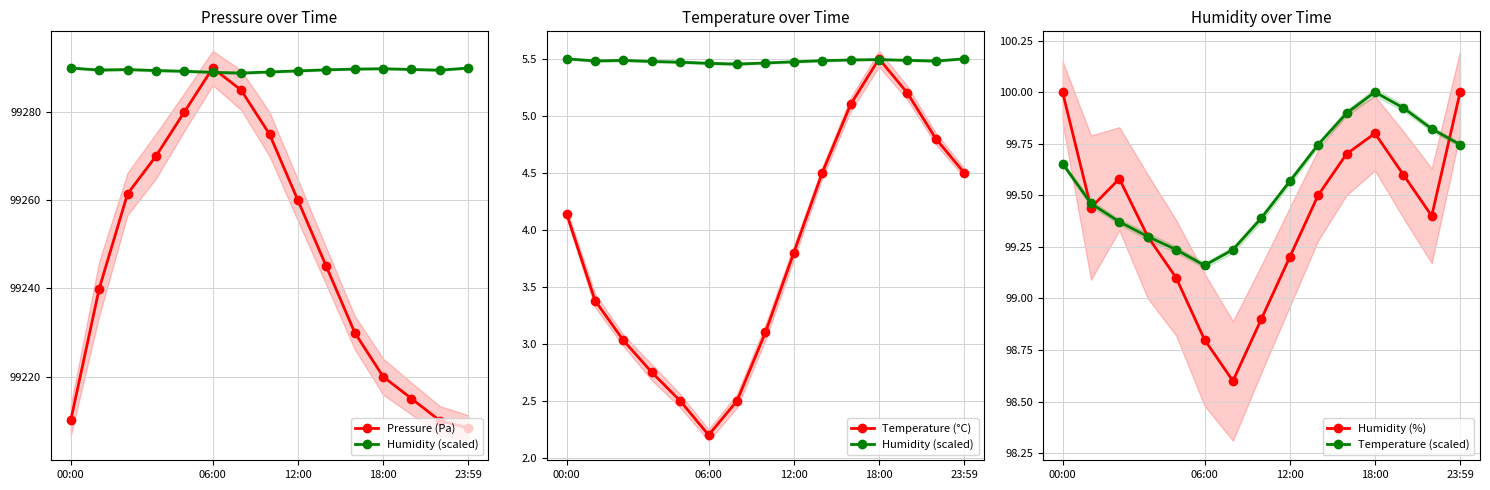

At which label does Humidity (%) first exceed 99?

00:00